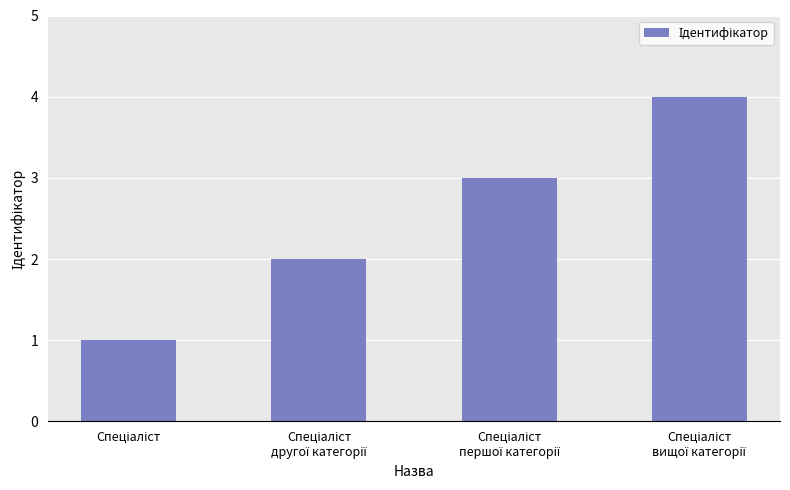

What is the difference between the maximum and minimum values?

3